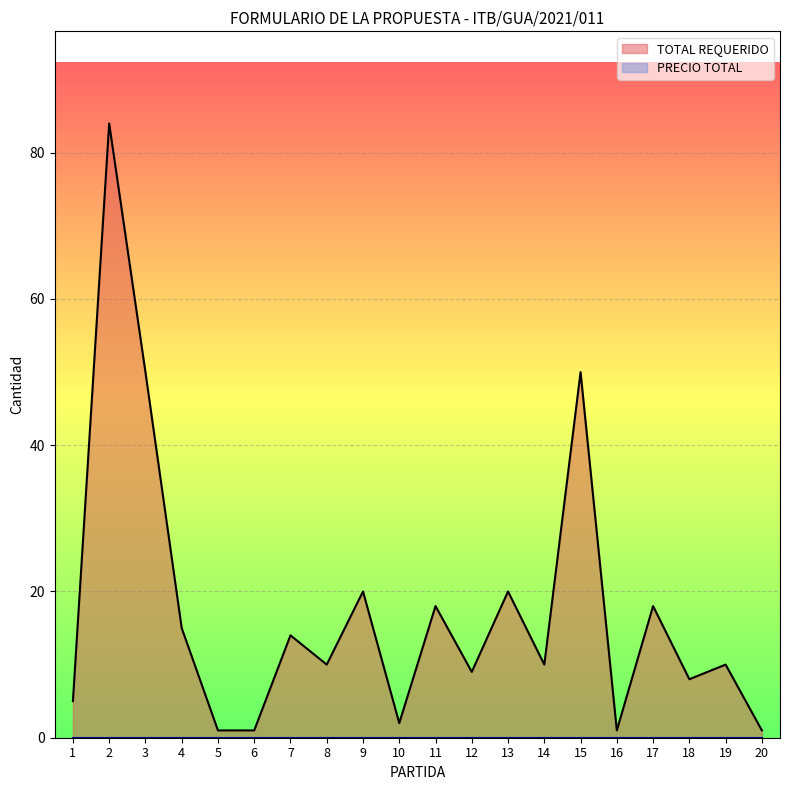

List the labels in order of value, smallest first.

5, 6, 16, 20, 10, 1, 18, 12, 8, 14, 19, 7, 4, 11, 17, 9, 13, 3, 15, 2